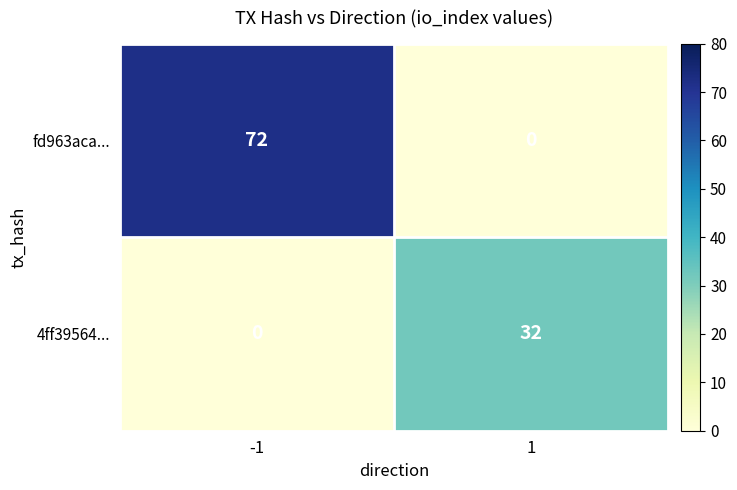

Between -1 and 1, which series saw the biggest shift?

fd963aca...